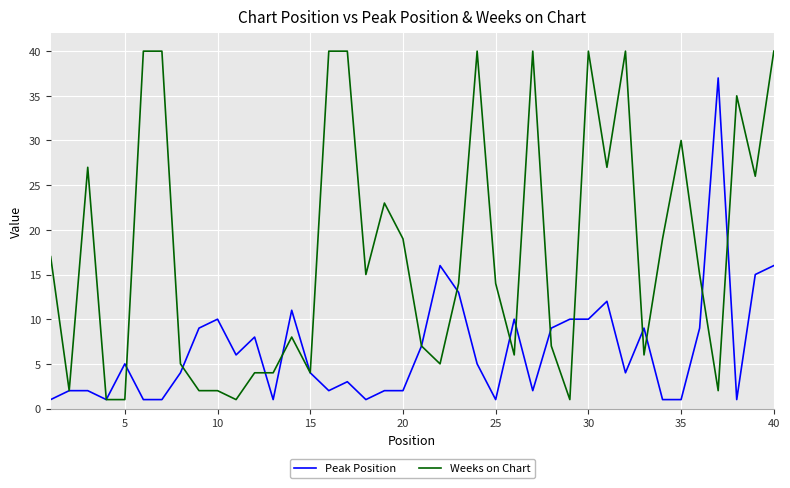

What is the difference between the second highest and minimum values in the Peak Position series?

15